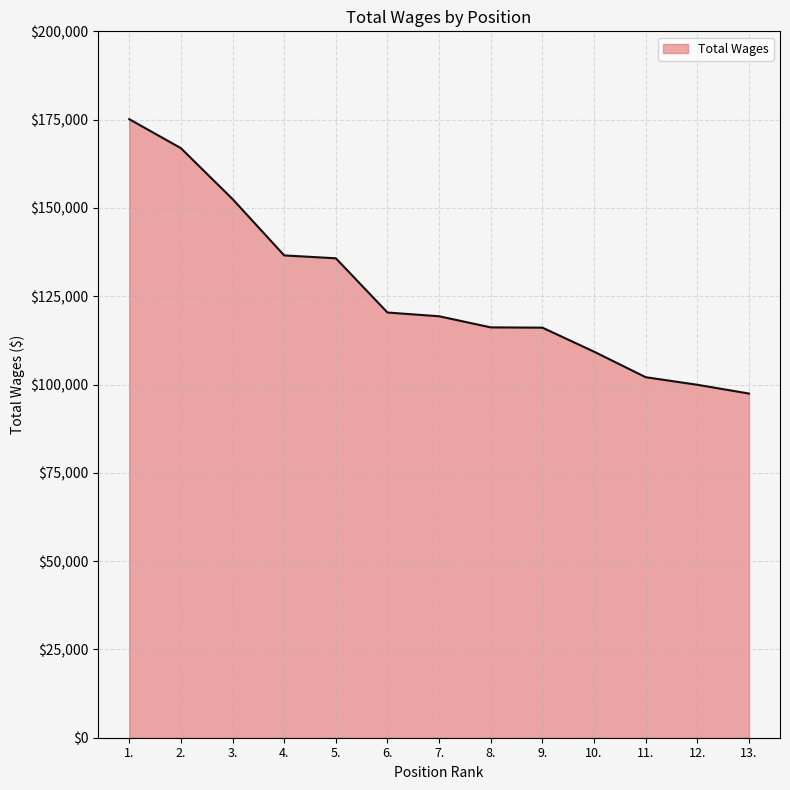

What position from the right is 6.?

8